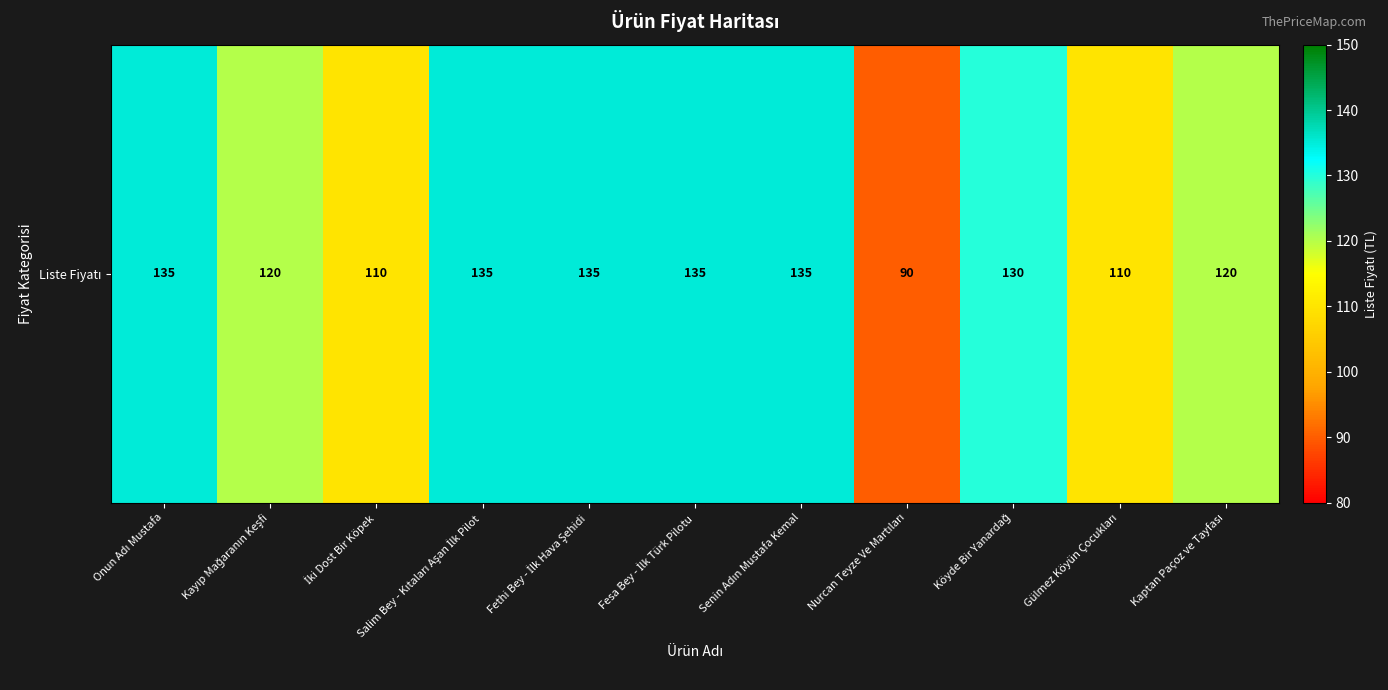

The chart shows a value of 120 at Kayıp Mağaranın Keşfi. True or false?

True